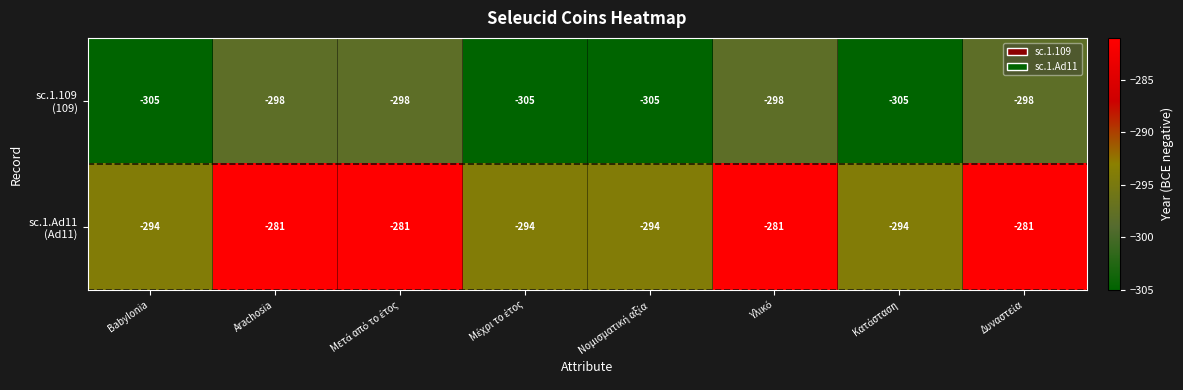

What is the smallest value displayed?

-305